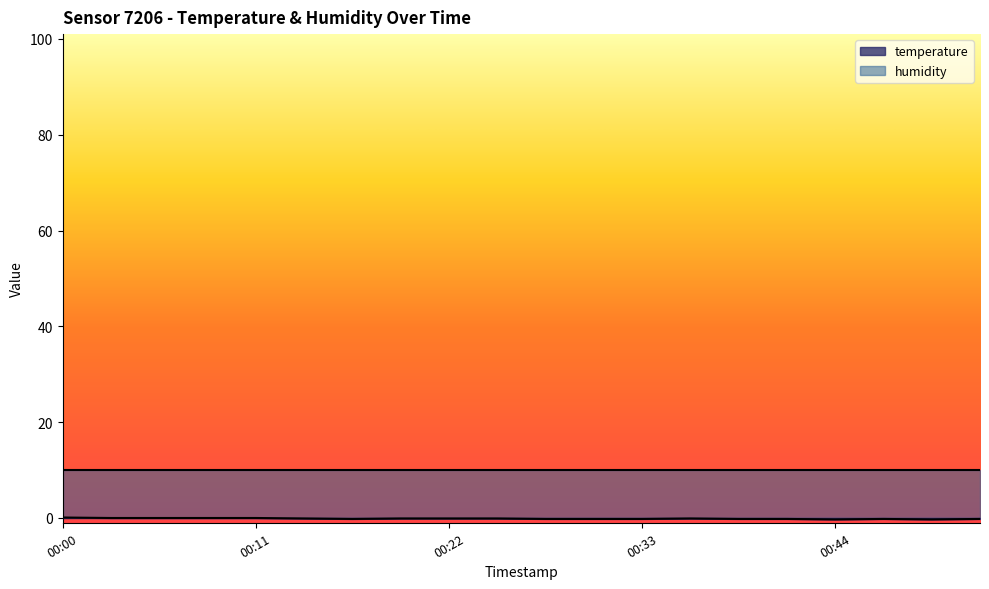

What is the maximum value shown in the chart?

10.0